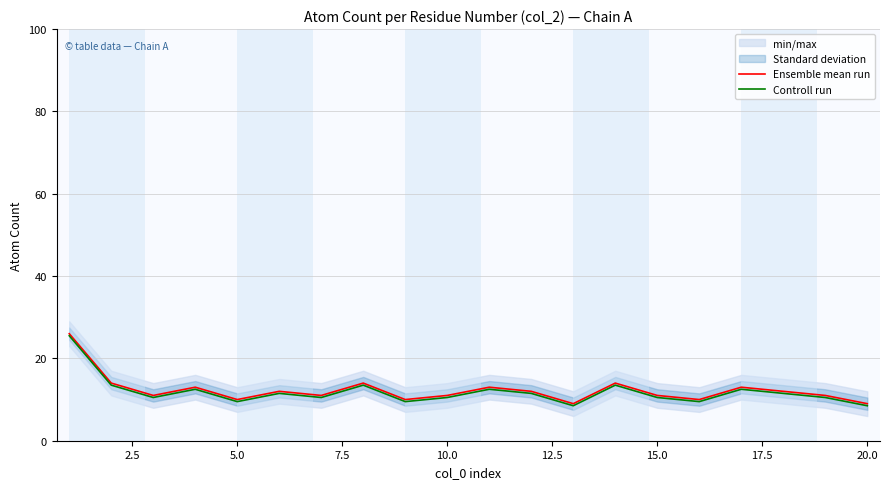

Is the value of Controll run at 20.0 greater than the value of Ensemble mean run at 10.0?

No